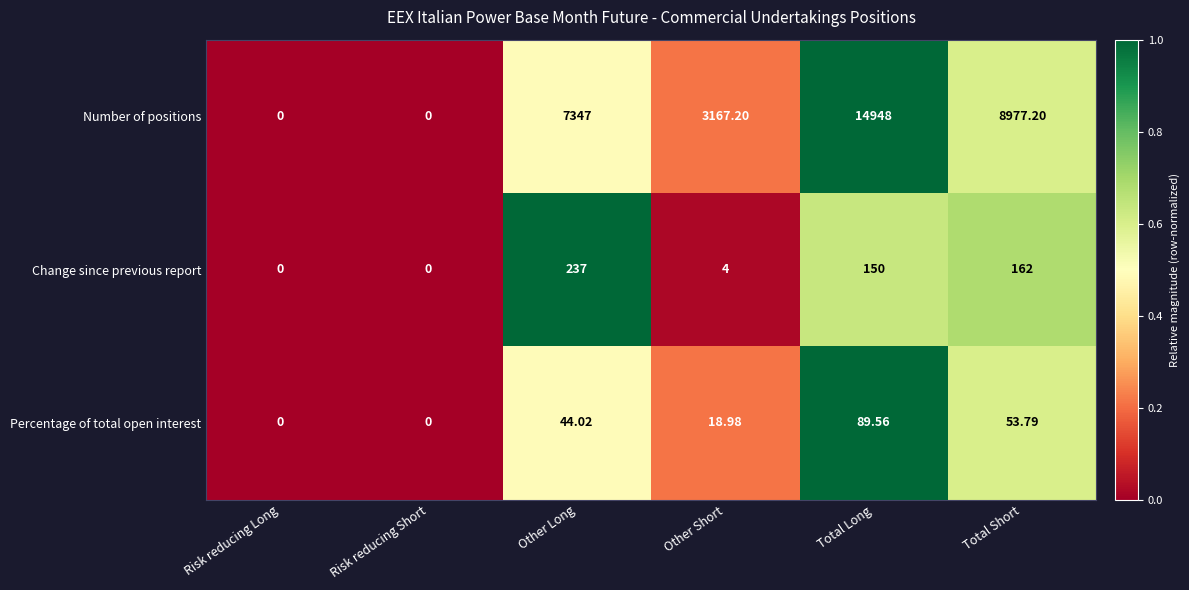

How many categories are shown in the chart?

6